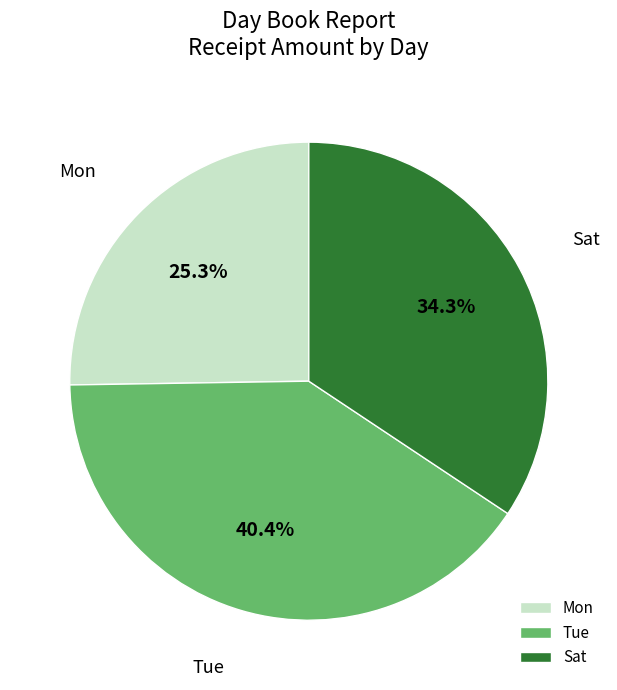

Approximately how many times larger is the value at Sat compared to Mon?

1.4